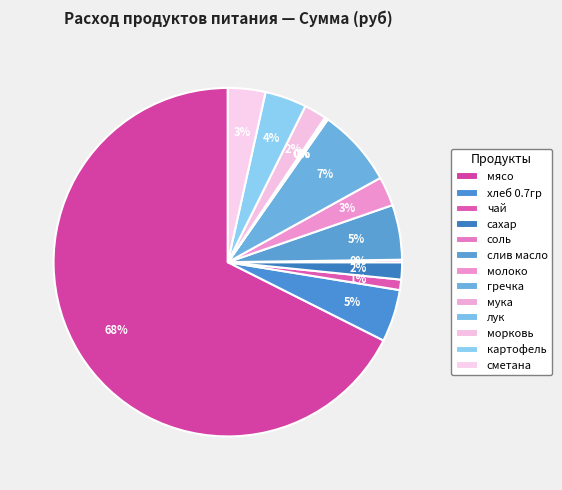

To the nearest percent, what is the combined percentage of мука and сахар?

2%